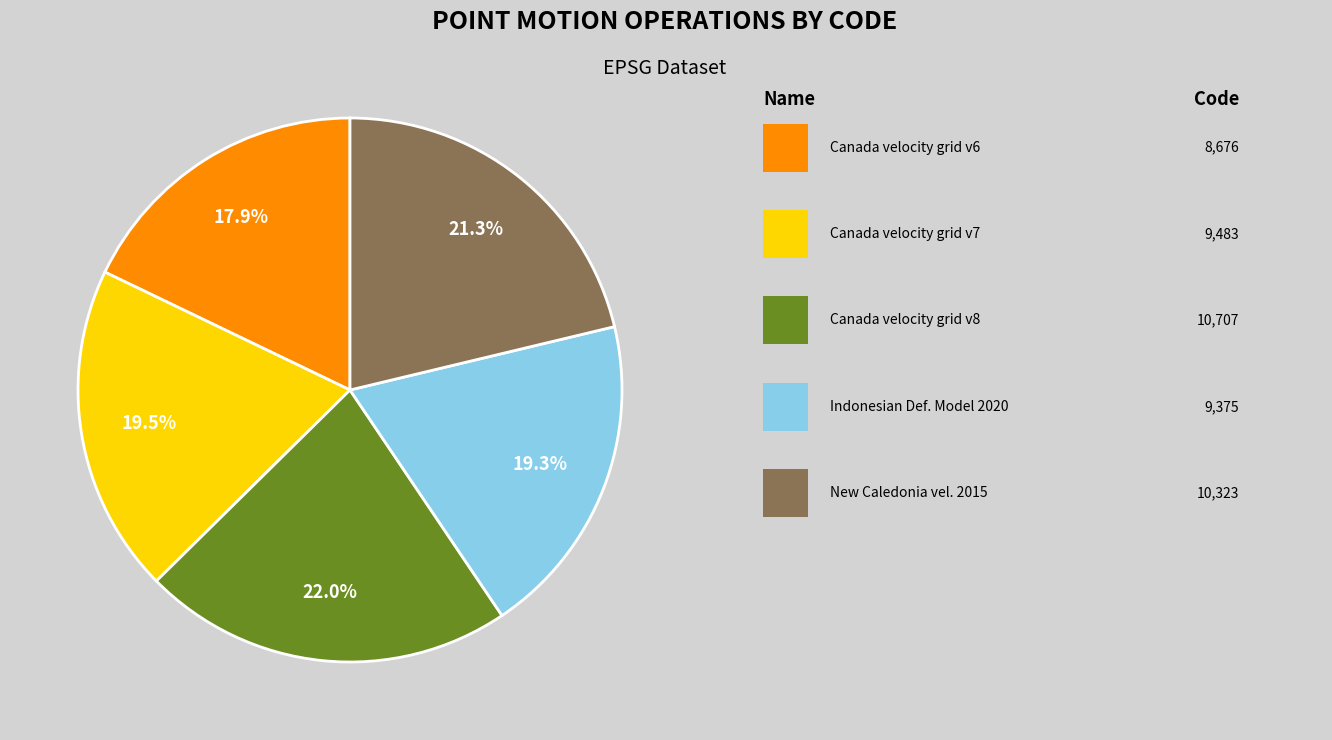

Is there any slice that represents more than half of the pie?

No